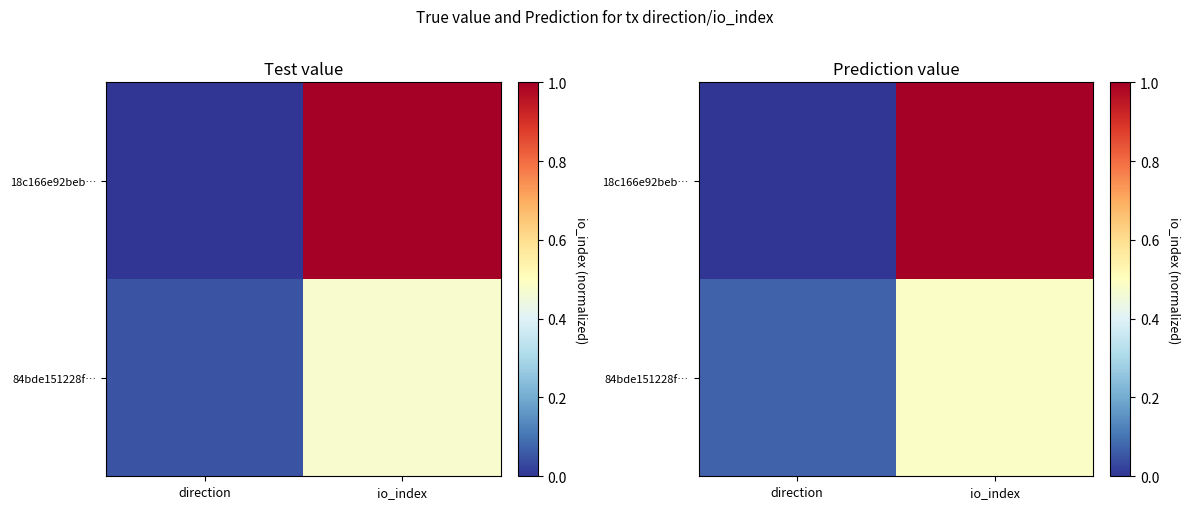

What is the sum of all 18c166e92beb… values?

1.0